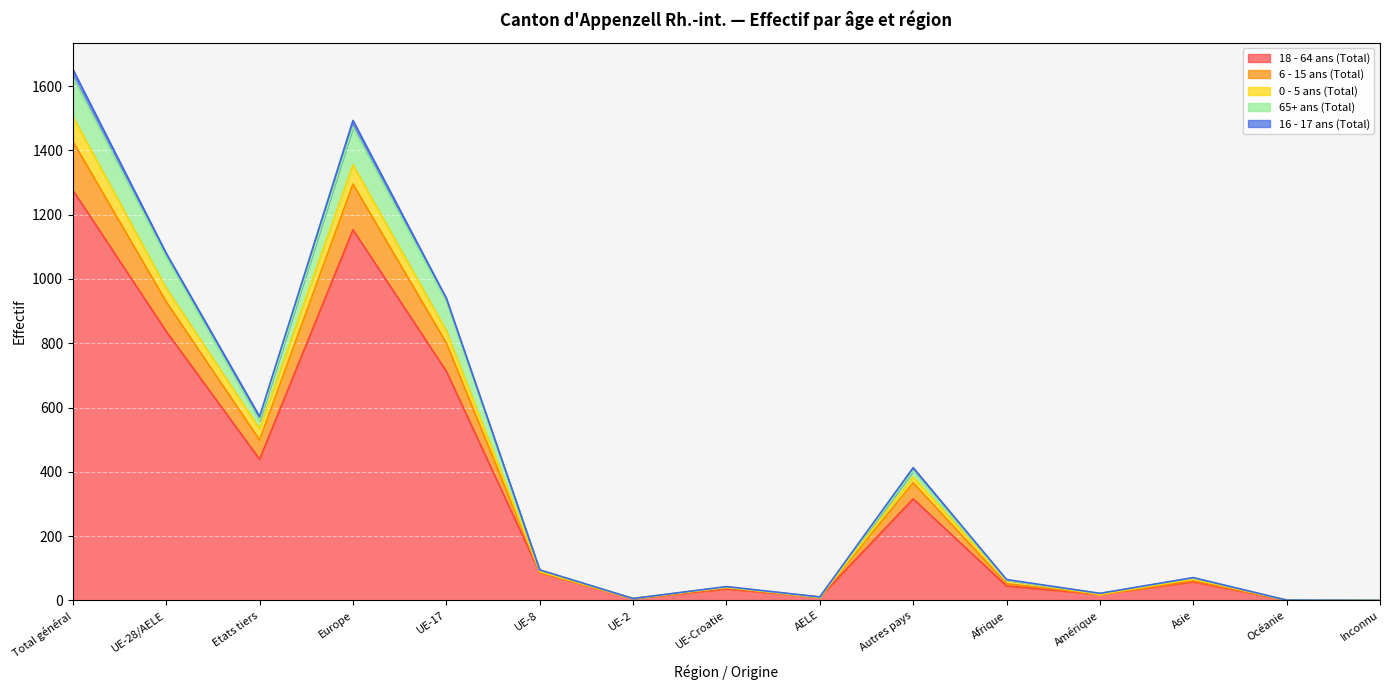

What are all the series names shown in the legend?

18 - 64 ans (Total), 6 - 15 ans (Total), 0 - 5 ans (Total), 65+ ans (Total), 16 - 17 ans (Total)